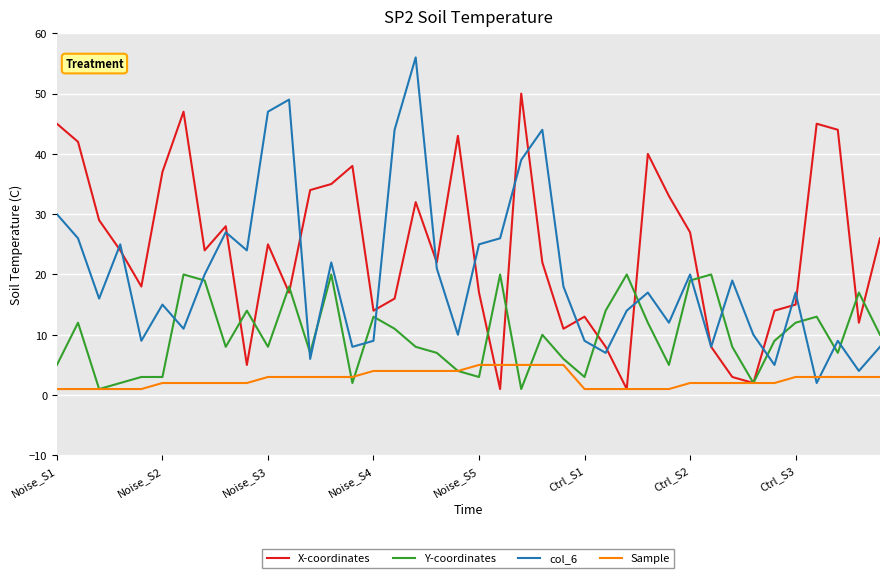

List the series in order of their peak value, lowest first.

Sample, Y-coordinates, X-coordinates, col_6